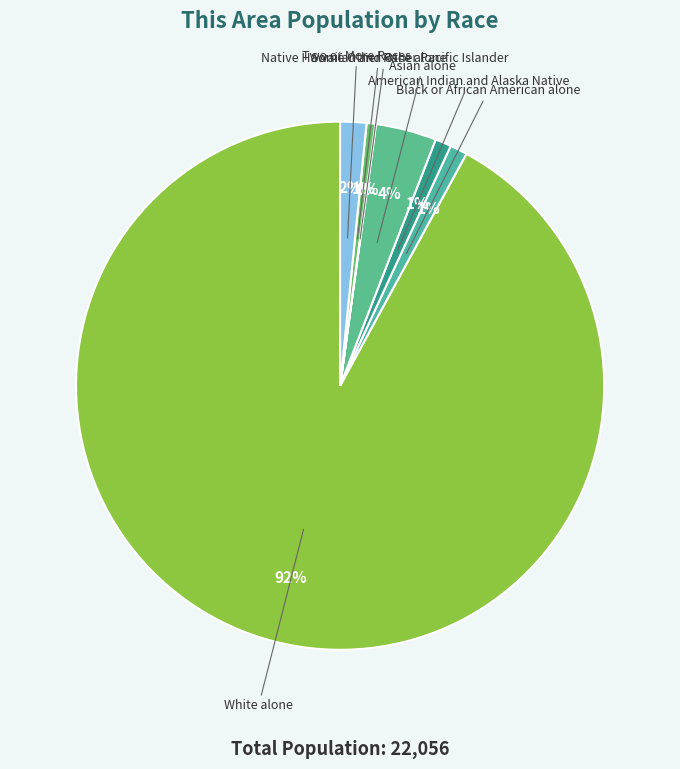

Is it true that American Indian and Alaska Native is 7% of the pie?

False